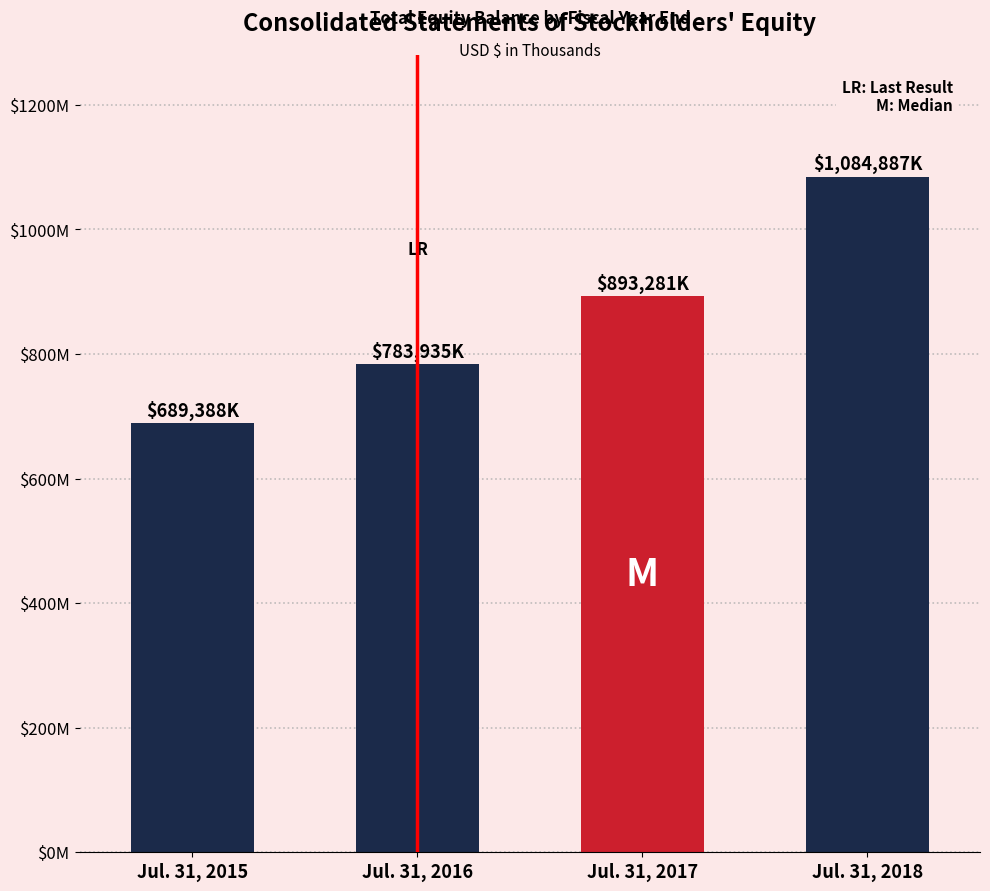

What is the ratio of the value at Jul. 31, 2017 to the value at Jul. 31, 2015?

1.3